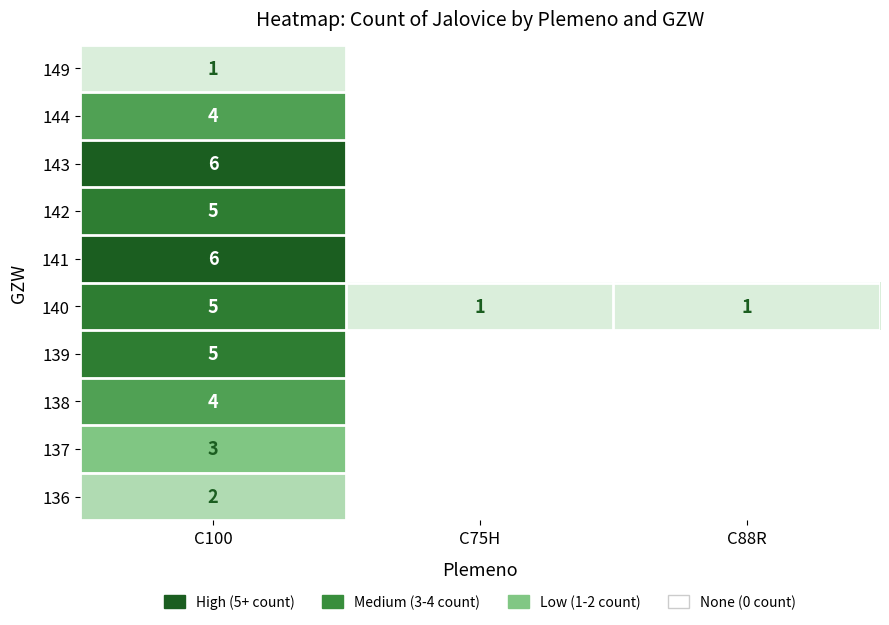

True or false: 140 has a value of 5 at C100.

True